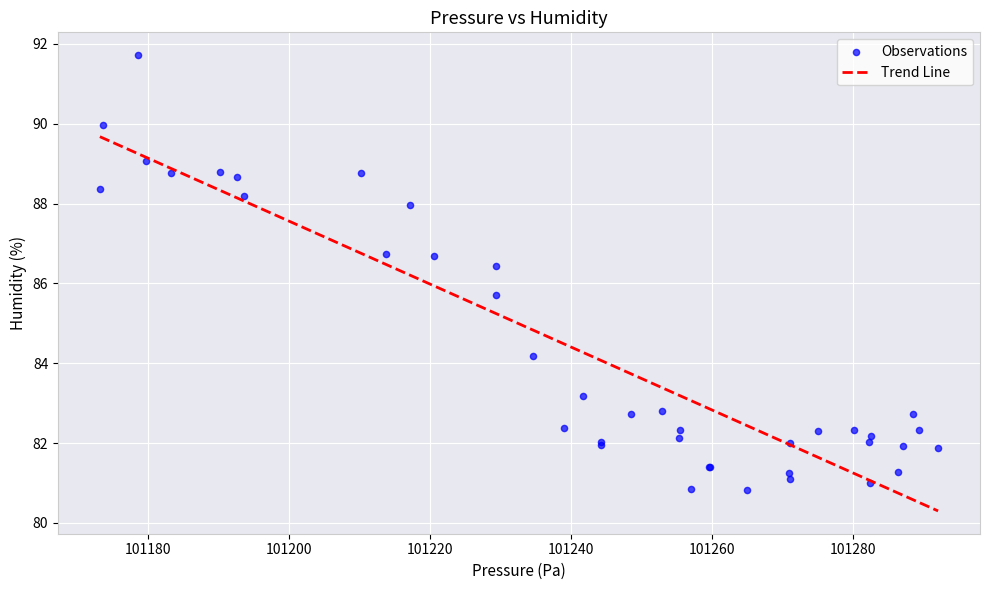

What Y value in the scatter plot is closest to 86?

85.7